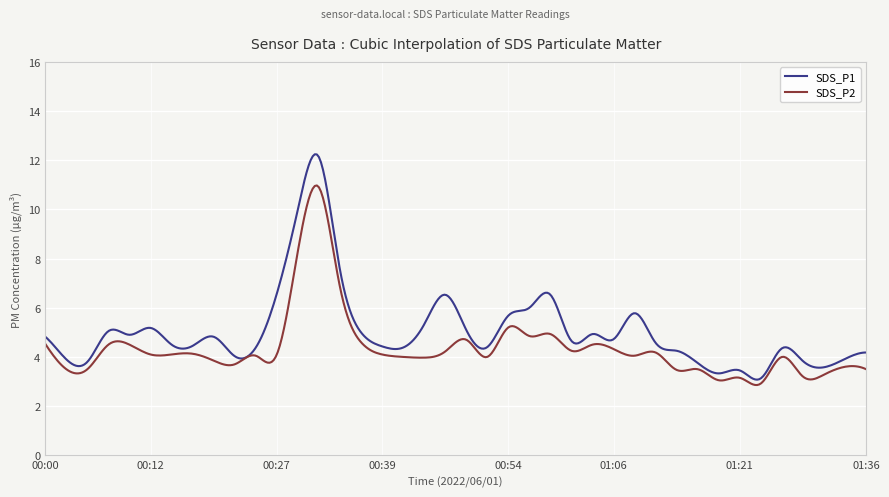

List the series in order of their peak value, lowest first.

SDS_P2, SDS_P1